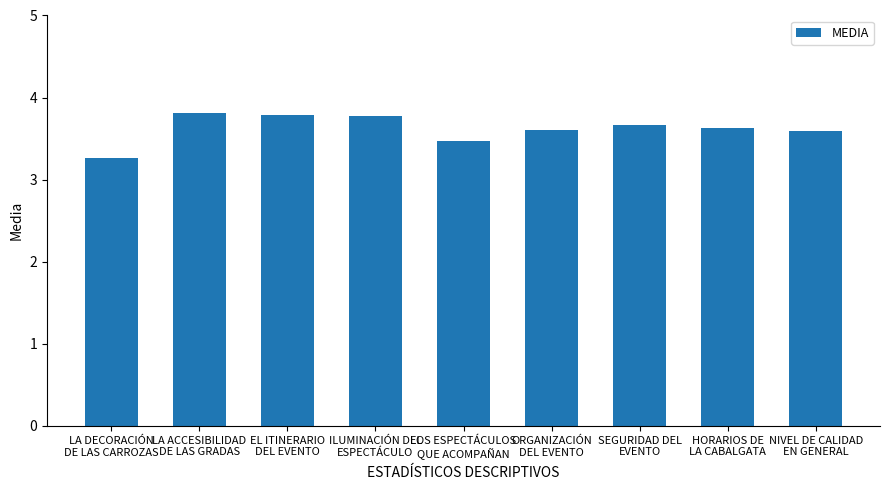

What is the average value?

3.6